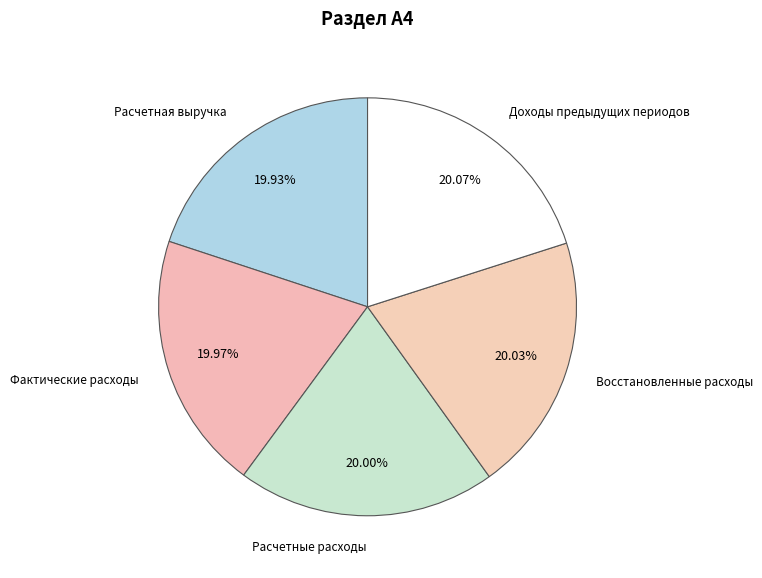

To the nearest percent, what is the average slice percentage?

20%